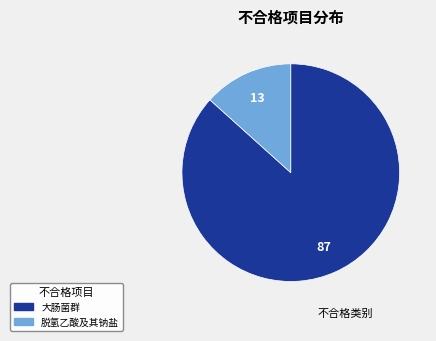

Rank the categories by value from highest to lowest.

大肠菌群, 脱氢乙酸及其钠盐